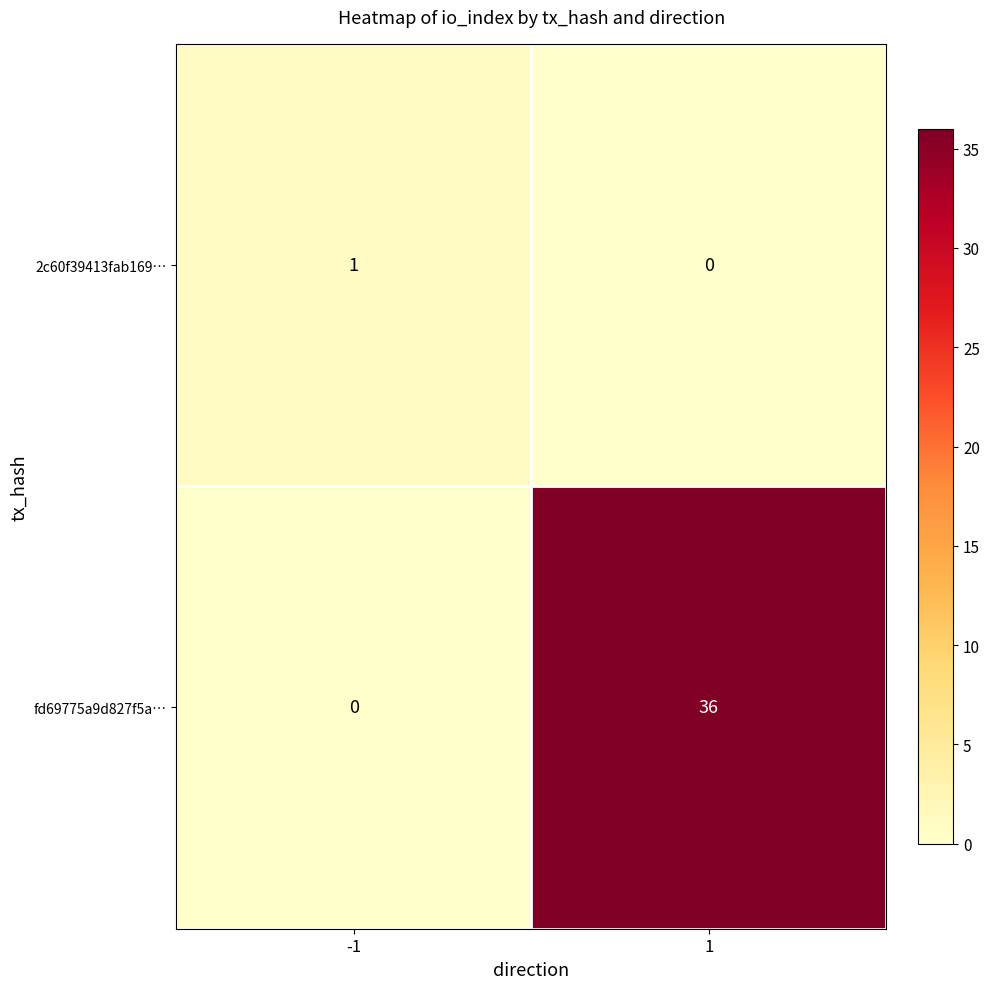

Count the number of data series in this chart.

2